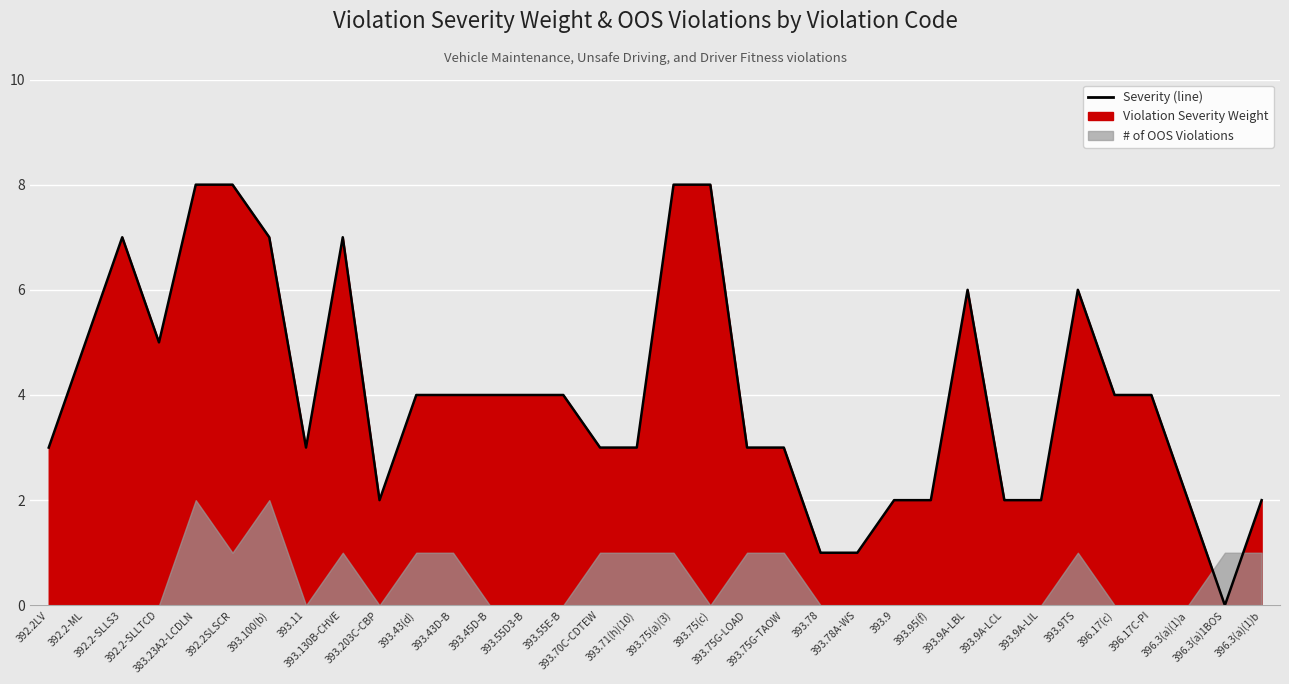

How many points are higher than both their immediate neighbors (excluding endpoints)?

4